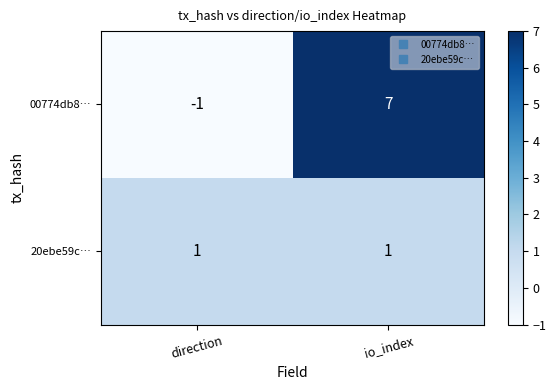

At how many categories does at least one series exceed 4?

1